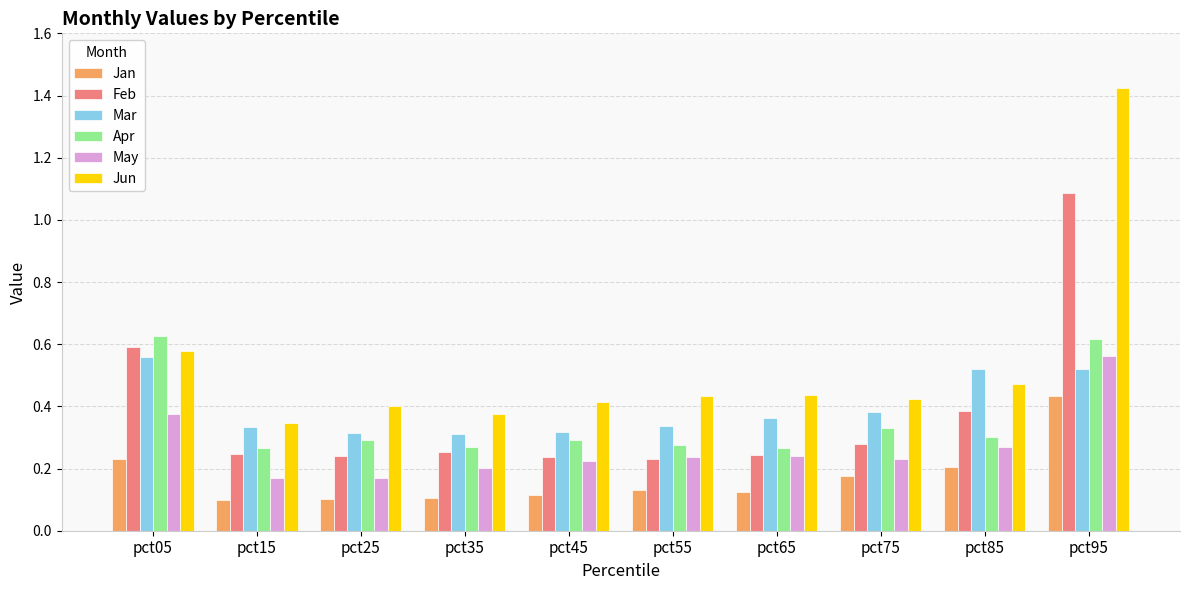

How many Apr values are between 0 and 1?

10